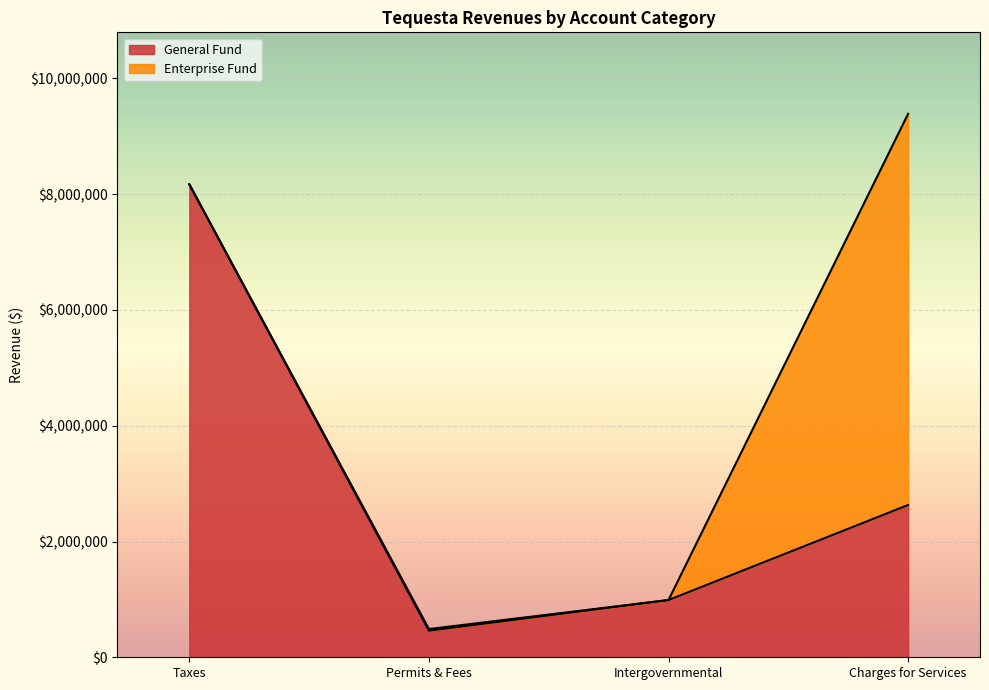

At which label does General first exceed 988897?

Taxes